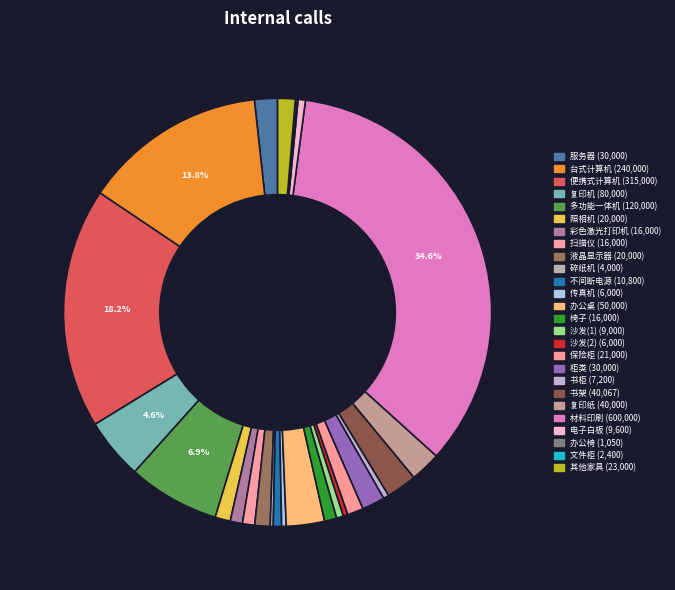

What is the largest slice in the pie chart?

材料印刷